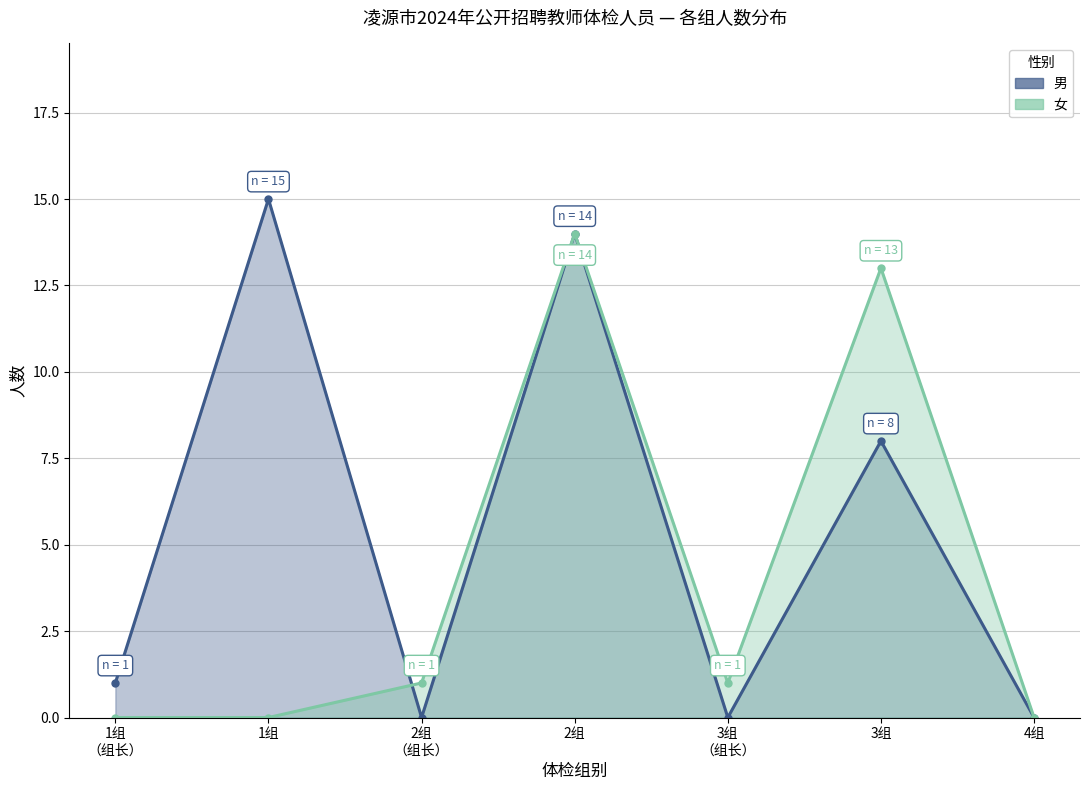

What is the greatest value displayed?

15